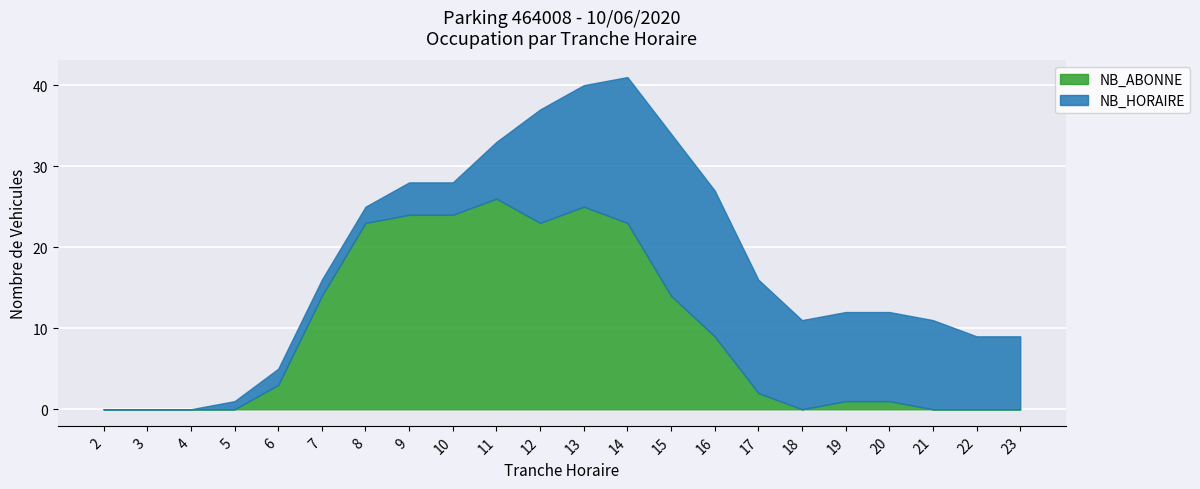

How many interior local valleys does the NB_ABONNE series have?

2